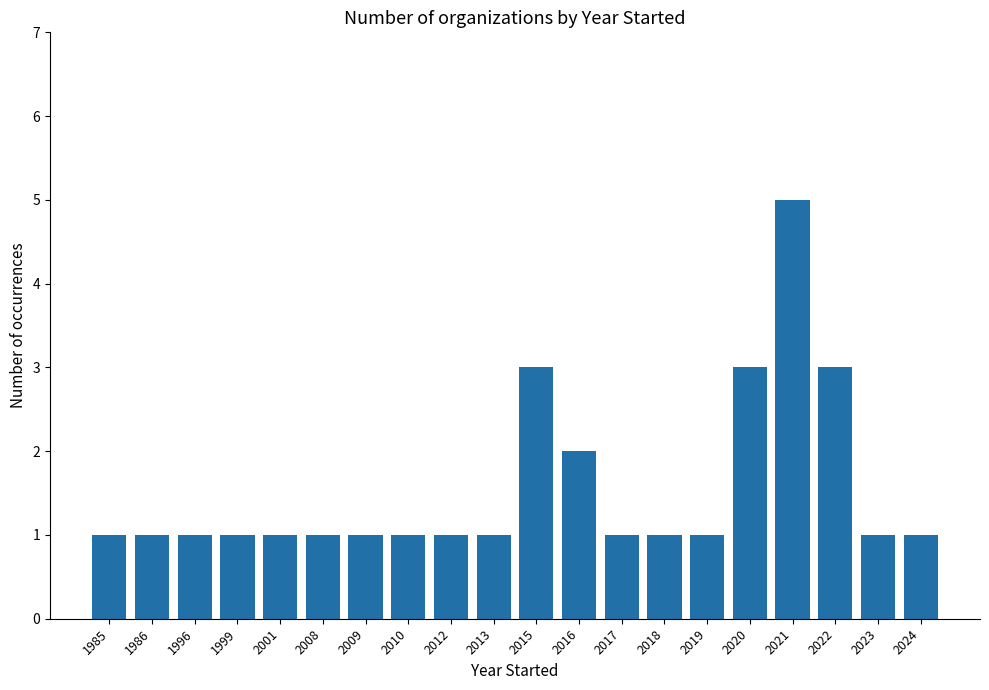

Count the values in the range 1 to 2.

16